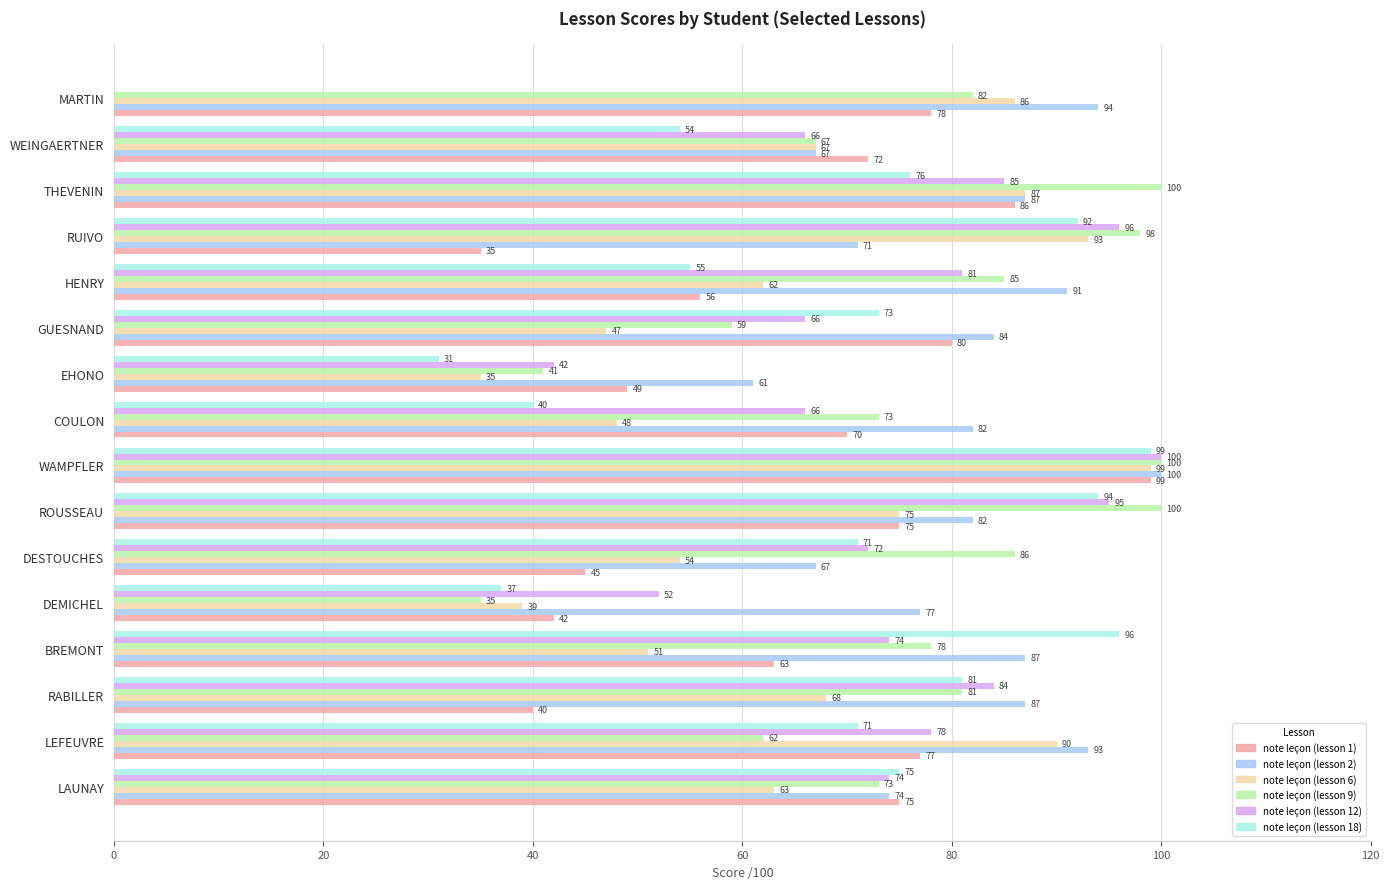

Which series changed the most between DEMICHEL and WEINGAERTNER?

note leçon (lesson 9)